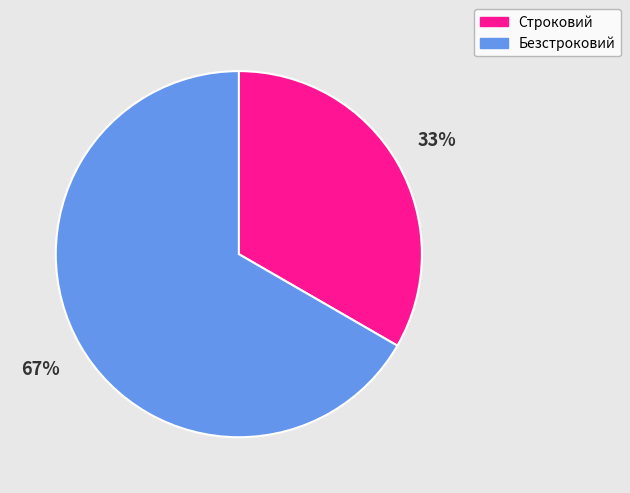

To the nearest percent, what is the average slice percentage?

50%